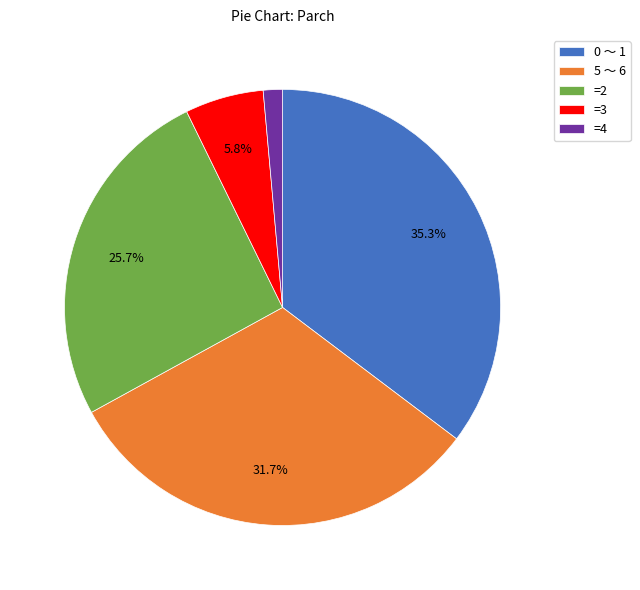

Which has a higher value, =3 or 5 〜 6?

5 〜 6